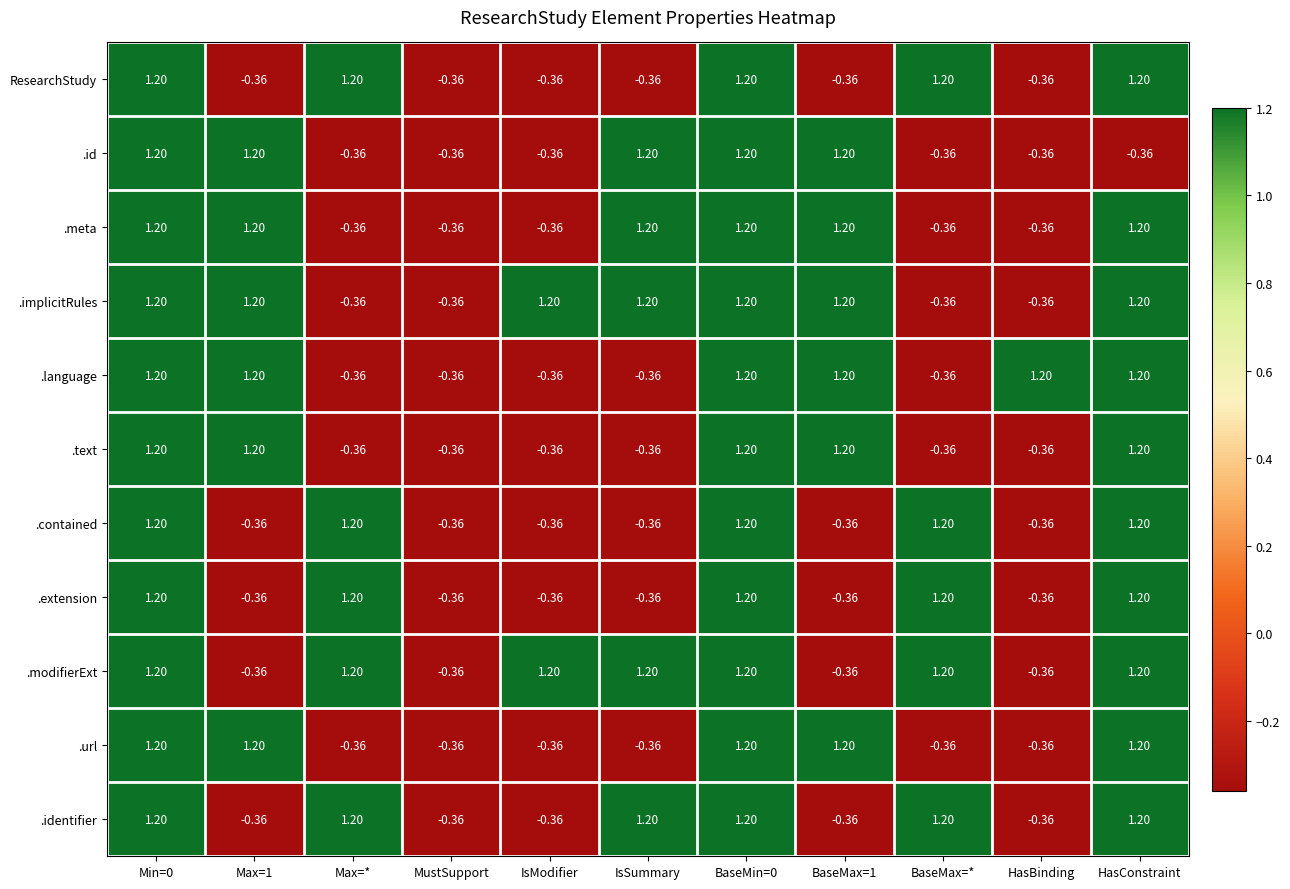

How many distinct data groups are displayed?

11